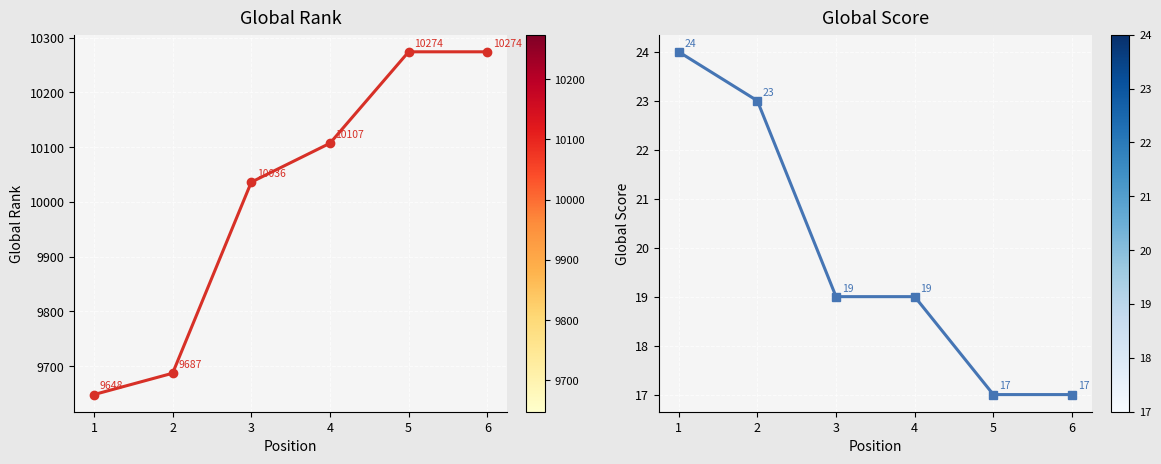

Count the number of data series in this chart.

2